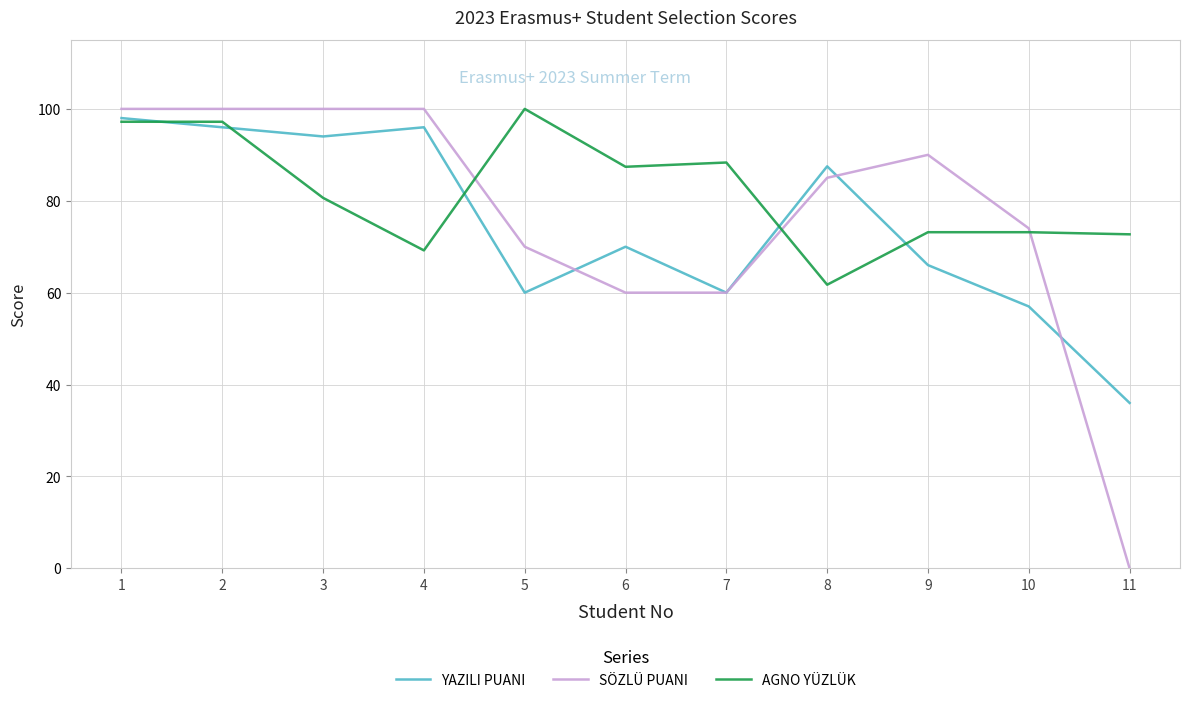

What is the approximate value of YAZILI PUANI at 9?

66.0